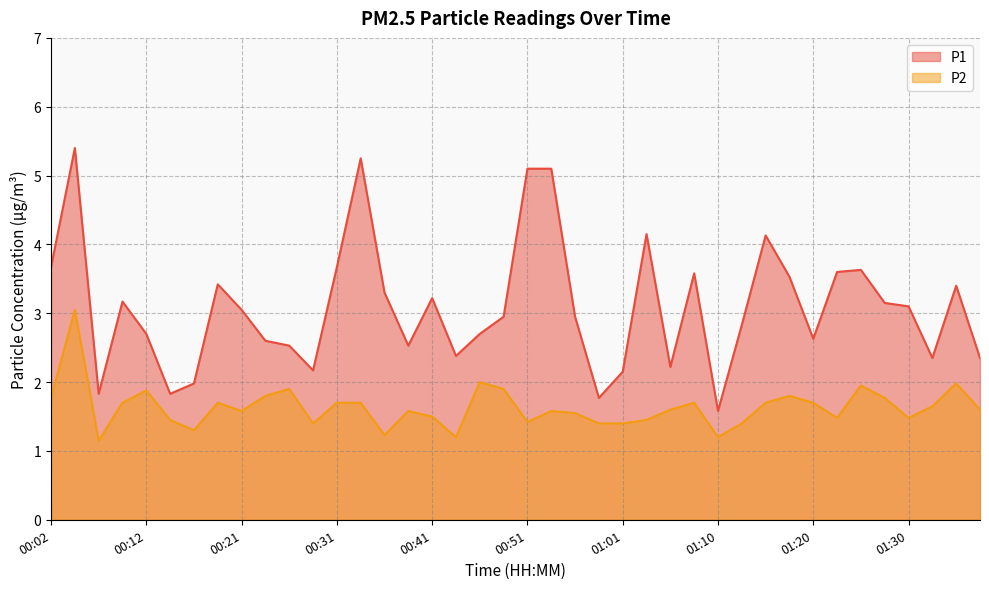

At which label does P1 reach its peak?

00:04